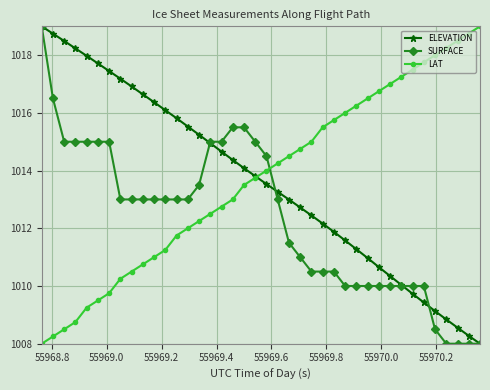

Does the chart display data point markers on the line(s)?

Yes